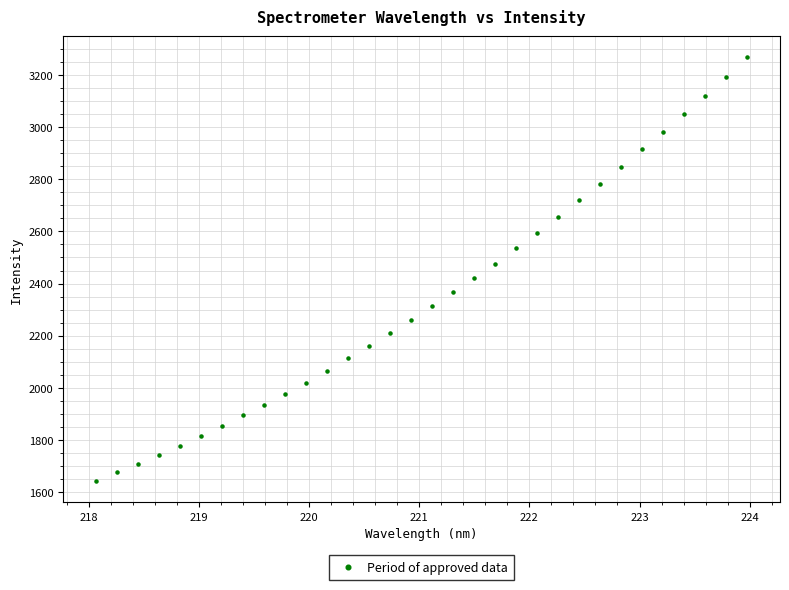

What is the range of Y values (max minus min)?

1625.9